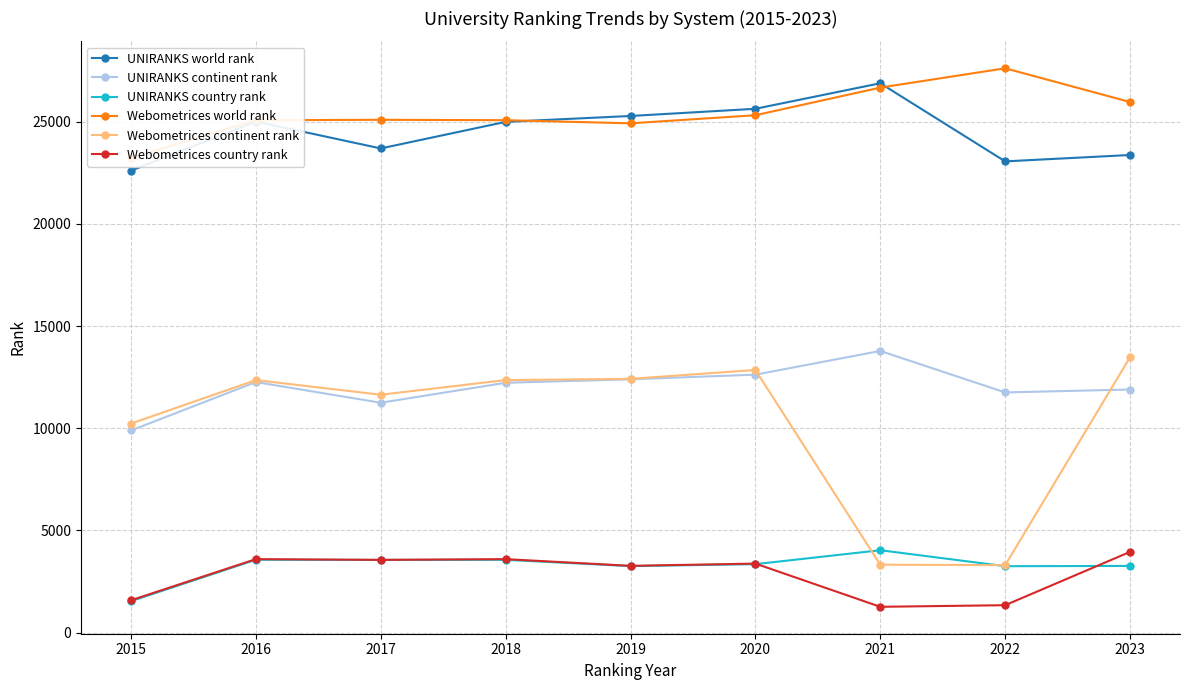

Between 2021 and 2015, which is larger?

2021